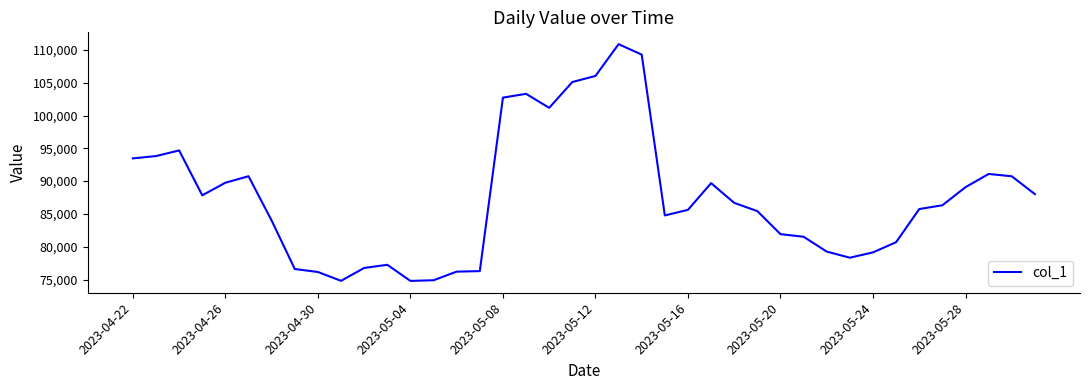

What is the smallest value displayed?

74794.2